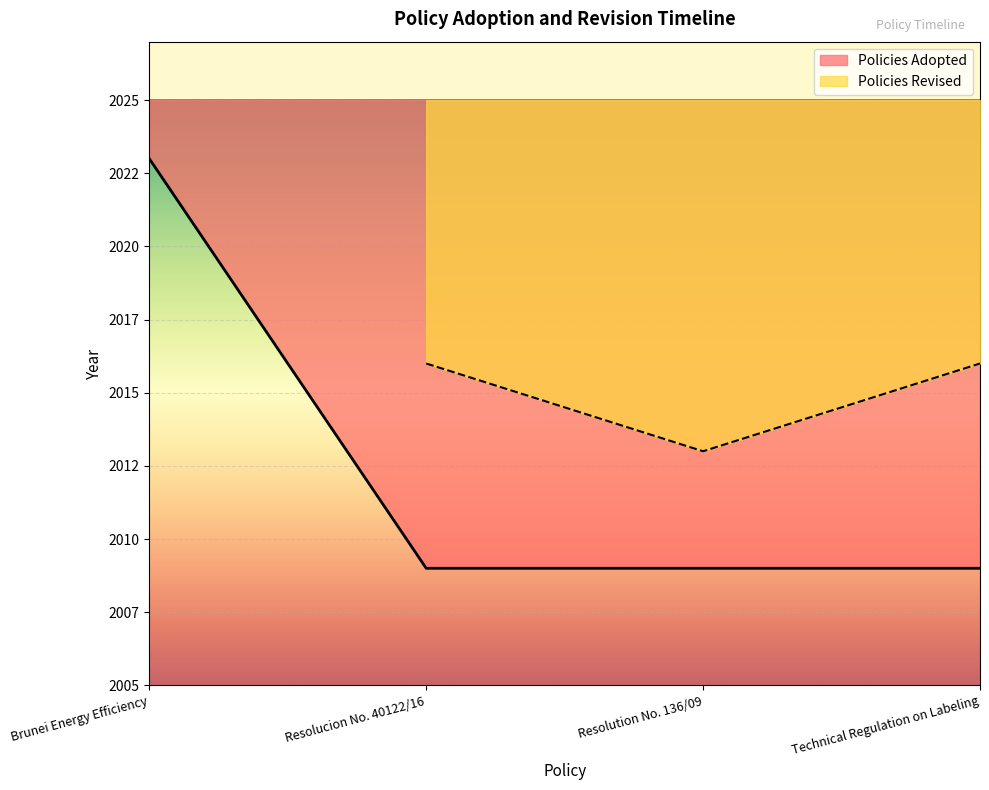

The chart shows a value of 2009 at Technical Regulation on Labeling. True or false?

True